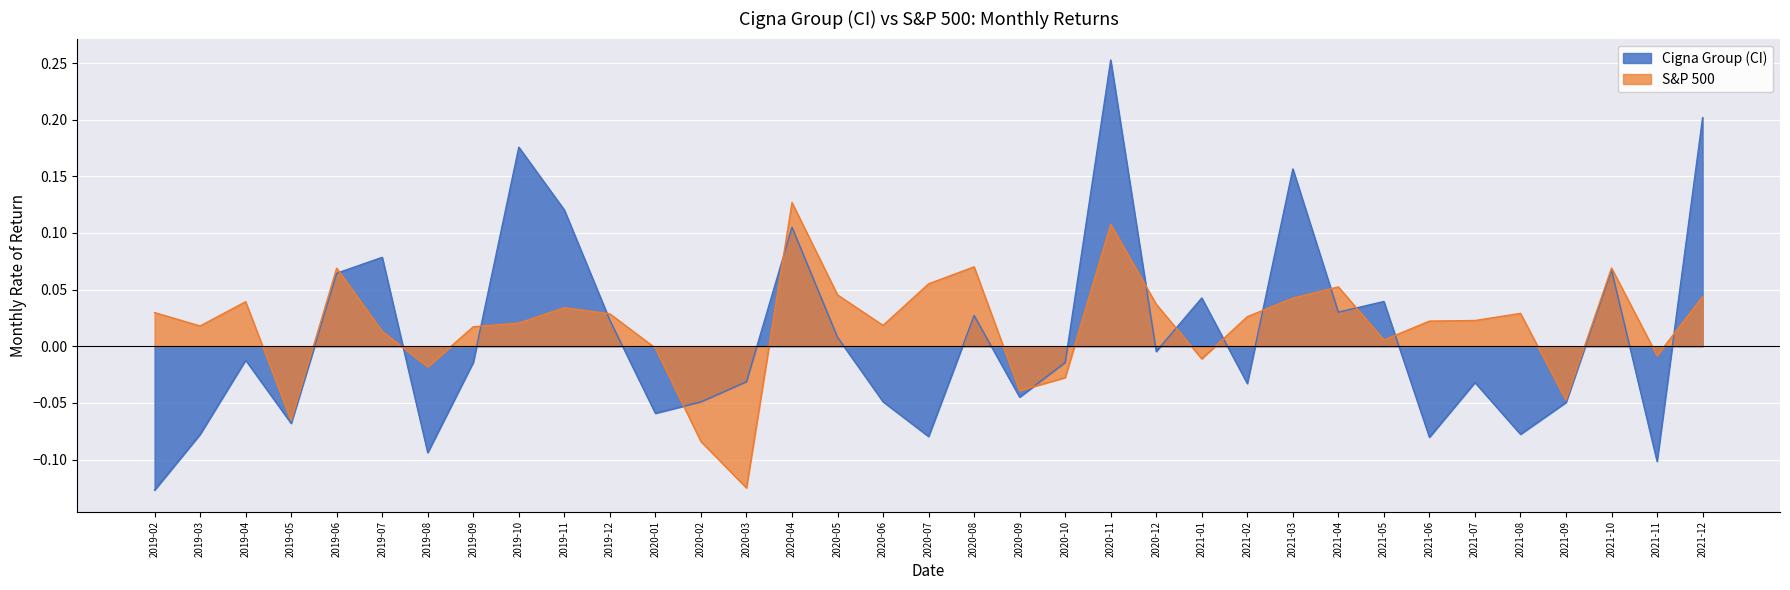

How many interior local valleys does the S&P 500 series have?

10